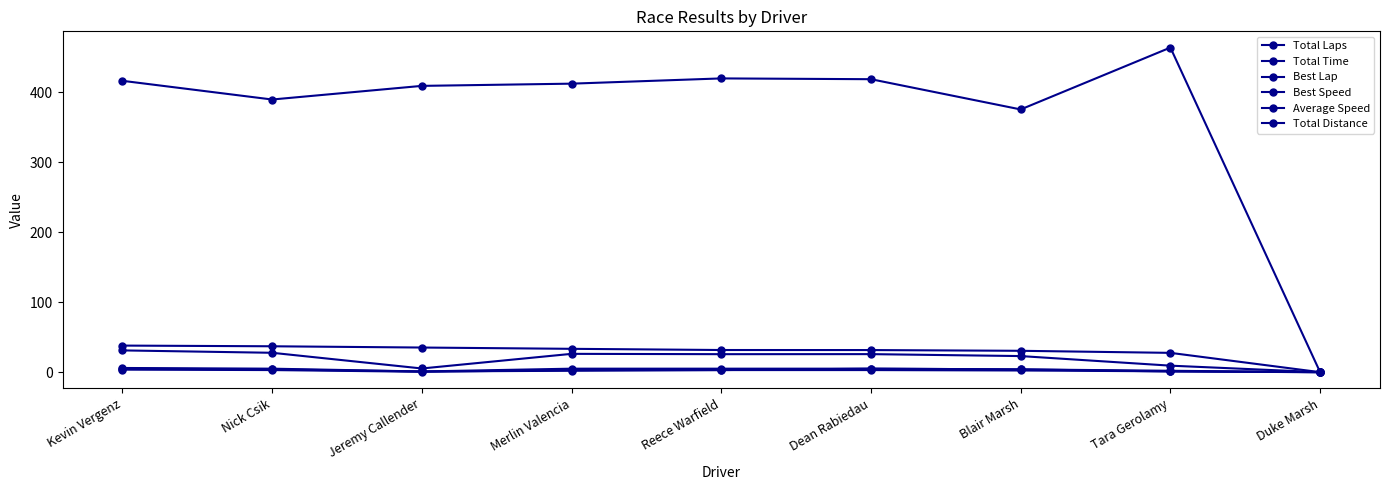

What is the difference between the second highest and second lowest values in the Best Lap series?

4.0